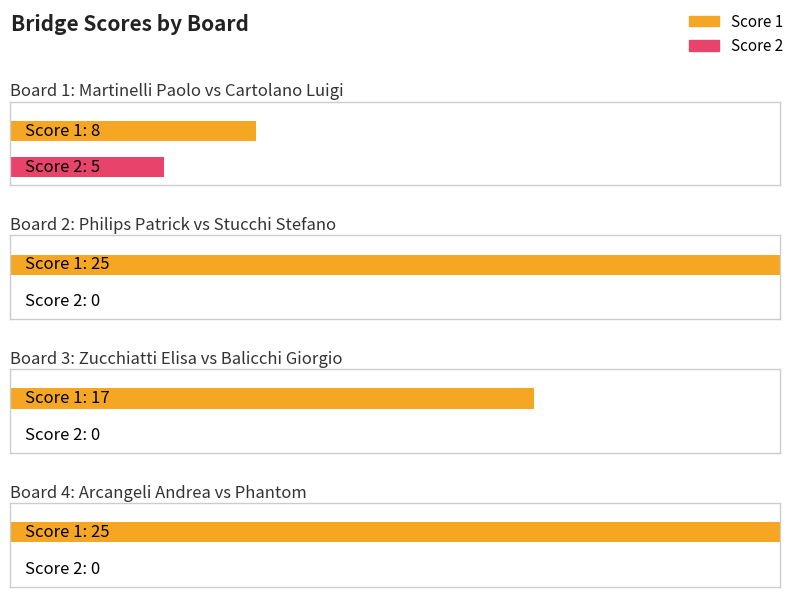

Rank the series by their average value, from lowest to highest.

Score 2, Score 1